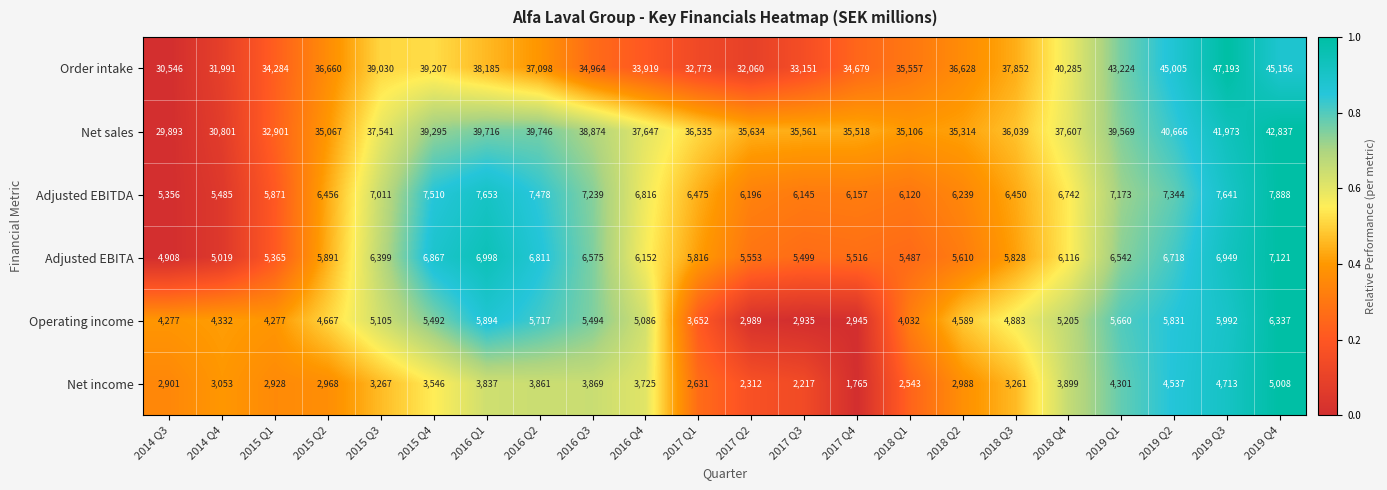

What is the difference between the Net sales values at 2014 Q3 and 2018 Q3?

6146